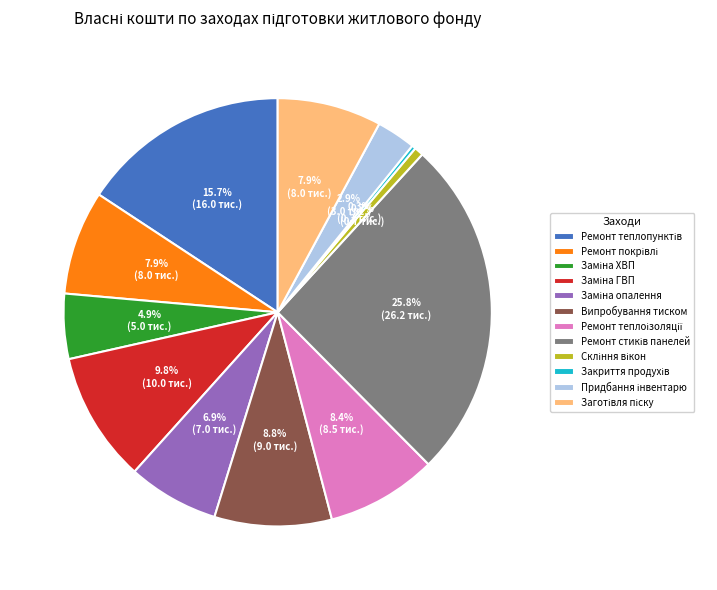

Does any single category account for the majority?

No